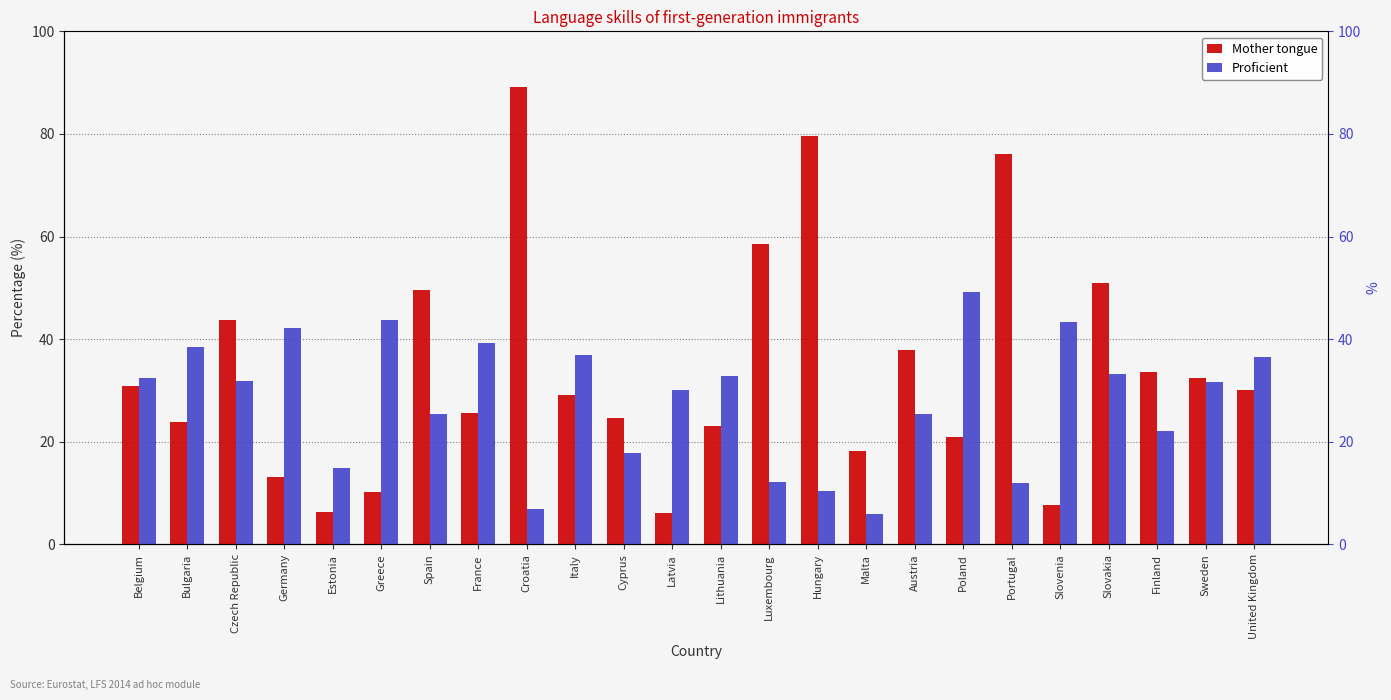

Reading left to right, extract all data points from this chart.

Mother tongue: Belgium=30.8	Bulgaria=23.9	Czech Republic=43.7	Germany=13.1	Estonia=6.4	Greece=10.2	Spain=49.5	France=25.6	Croatia=89.2	Italy=29.1	Cyprus=24.6	Latvia=6.2	Lithuania=23.1	Luxembourg=58.5	Hungary=79.5	Malta=18.2	Austria=37.8	Poland=20.9	Portugal=76.1	Slovenia=7.7	Slovakia=51.0	Finland=33.7	Sweden=32.5	United Kingdom=30.1
Proficient: Belgium=32.4	Bulgaria=38.4	Czech Republic=31.8	Germany=42.2	Estonia=14.8	Greece=43.8	Spain=25.5	France=39.3	Croatia=6.9	Italy=36.9	Cyprus=17.8	Latvia=30.0	Lithuania=32.9	Luxembourg=12.1	Hungary=10.4	Malta=6.0	Austria=25.4	Poland=49.2	Portugal=11.9	Slovenia=43.3	Slovakia=33.3	Finland=22.1	Sweden=31.7	United Kingdom=36.5